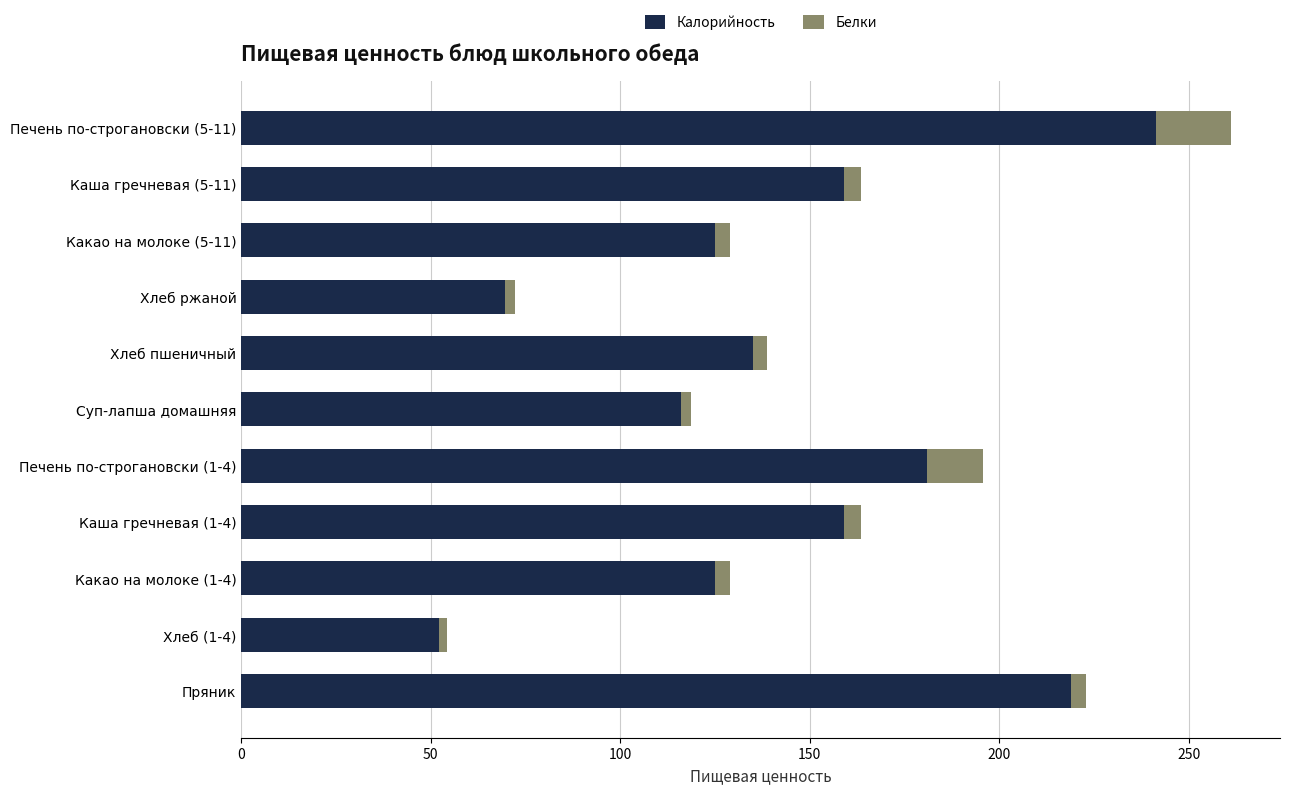

At which category is the sum across all series the highest?

Печень по-строгановски (5-11)